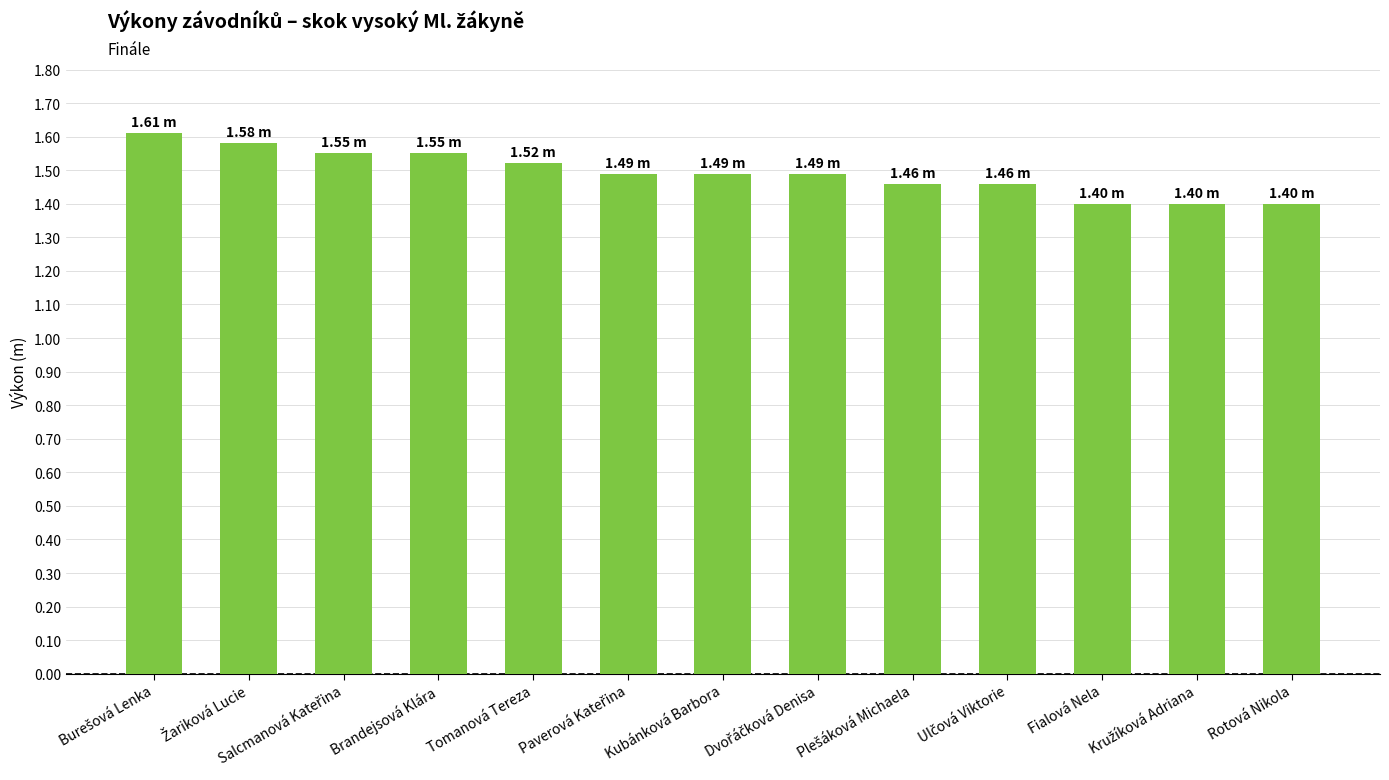

What is the label of the 7th bar from the left?

Kubánková Barbora